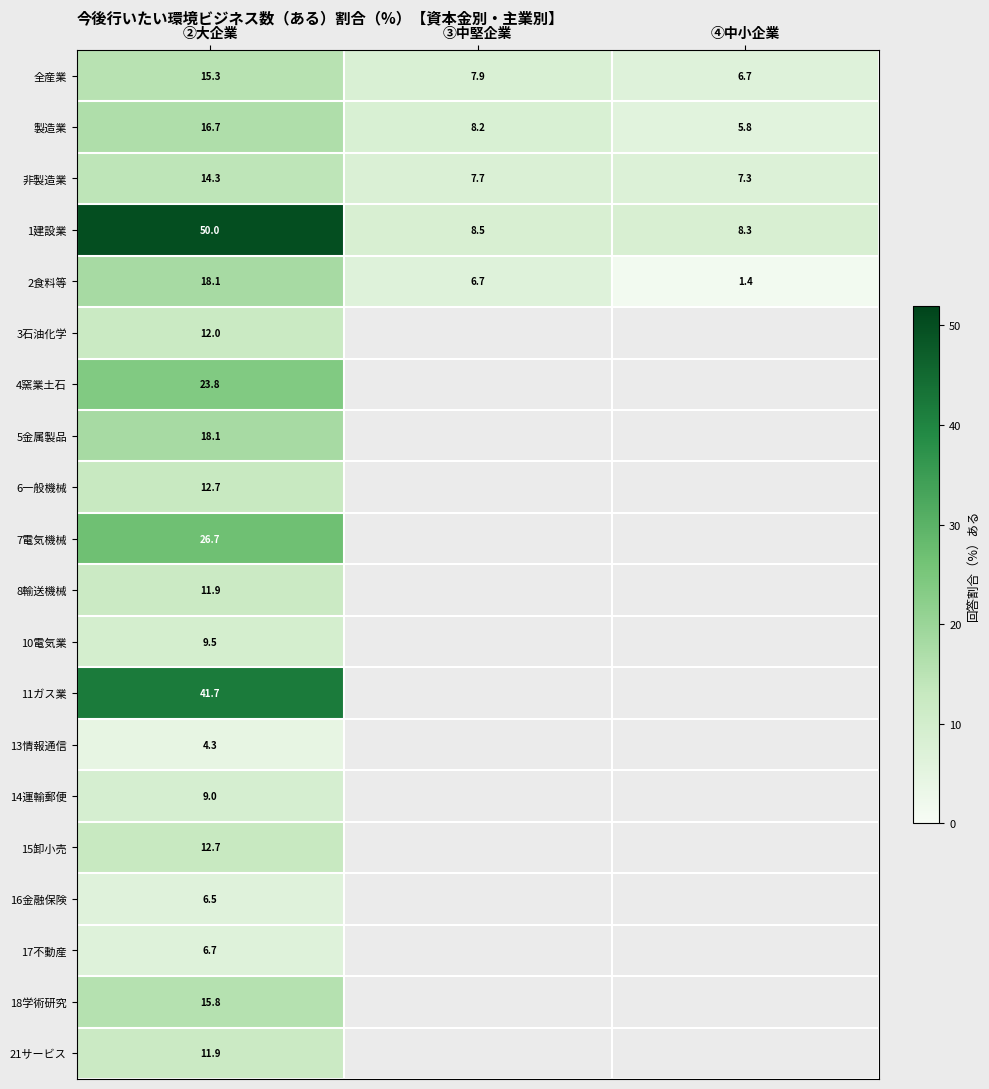

Rank the categories by 非製造業 value from highest to lowest.

②大企業, ③中堅企業, ④中小企業